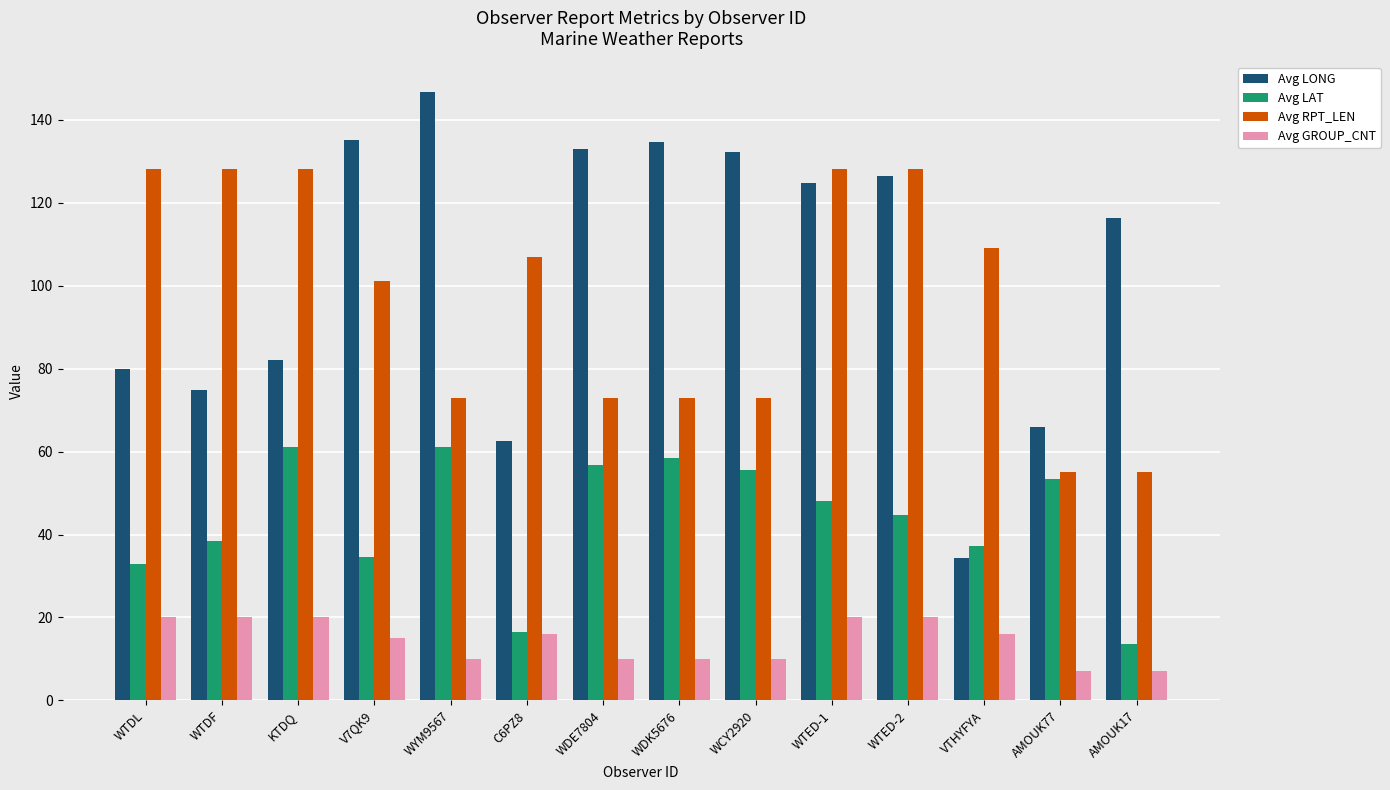

Which series changed the most between KTDQ and AMOUK77?

Avg RPT_LEN